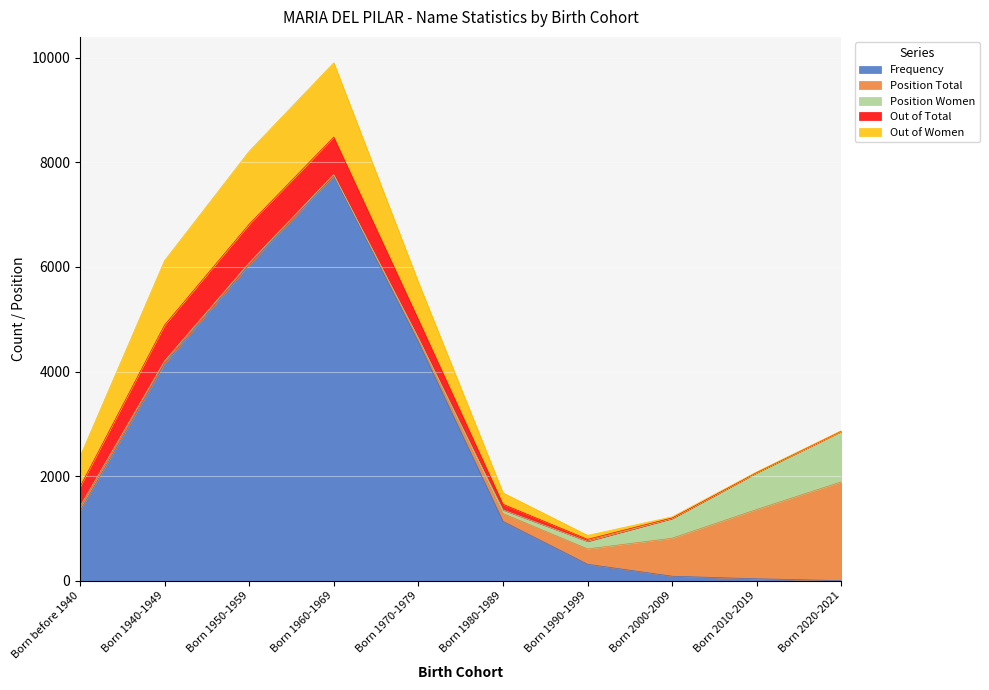

Between Born 1960-1969 and Born 2010-2019, which series saw the biggest shift?

Frequency